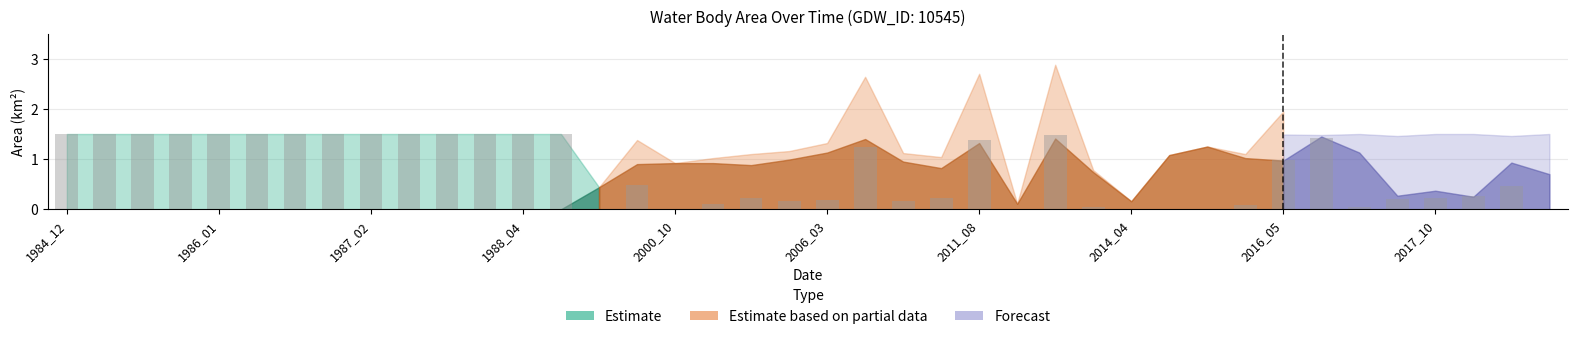

What is the maximum value shown in the chart?

1.5